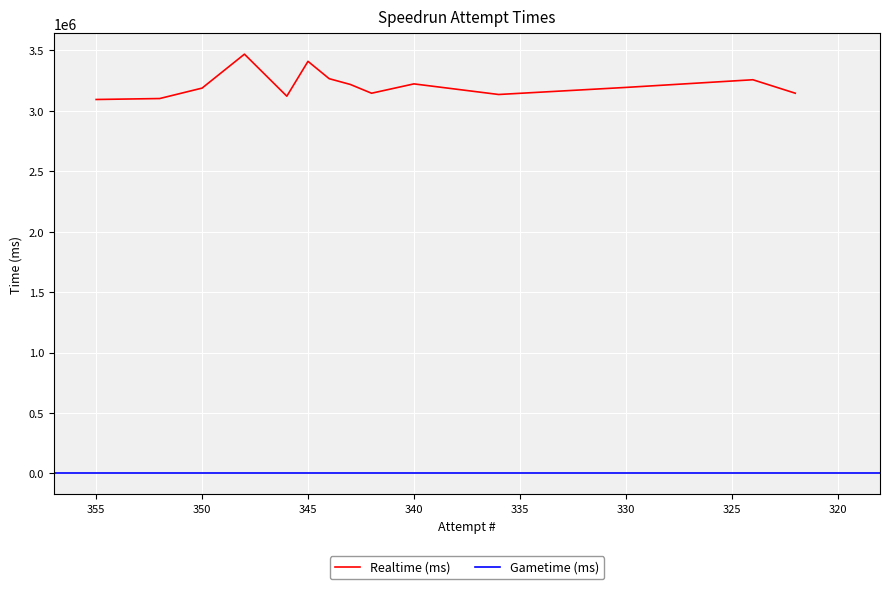

What is the sum of all Realtime (ms) values?

44968771